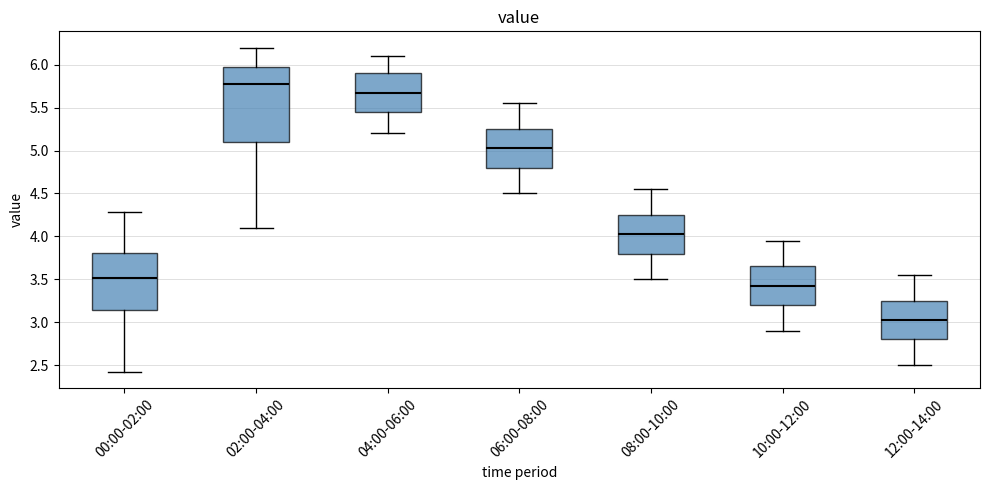

Reading left to right, transcribe this box plot: for each box, give where its median line is, the range the box spans, and where its two whiskers end, as read against the y-axis. The values are not printed on the chart, so give them approximately, as read against the axis.

00:00-02:00: median 3.50, box 3.15 to 3.80, whiskers 2.40 to 4.30
02:00-04:00: median 5.80, box 5.10 to 6.00, whiskers 4.10 to 6.20
04:00-06:00: median 5.70, box 5.45 to 5.90, whiskers 5.20 to 6.10
06:00-08:00: median 5.05, box 4.80 to 5.25, whiskers 4.50 to 5.55
08:00-10:00: median 4.05, box 3.80 to 4.25, whiskers 3.50 to 4.55
10:00-12:00: median 3.45, box 3.20 to 3.65, whiskers 2.90 to 3.95
12:00-14:00: median 3.05, box 2.80 to 3.25, whiskers 2.50 to 3.55